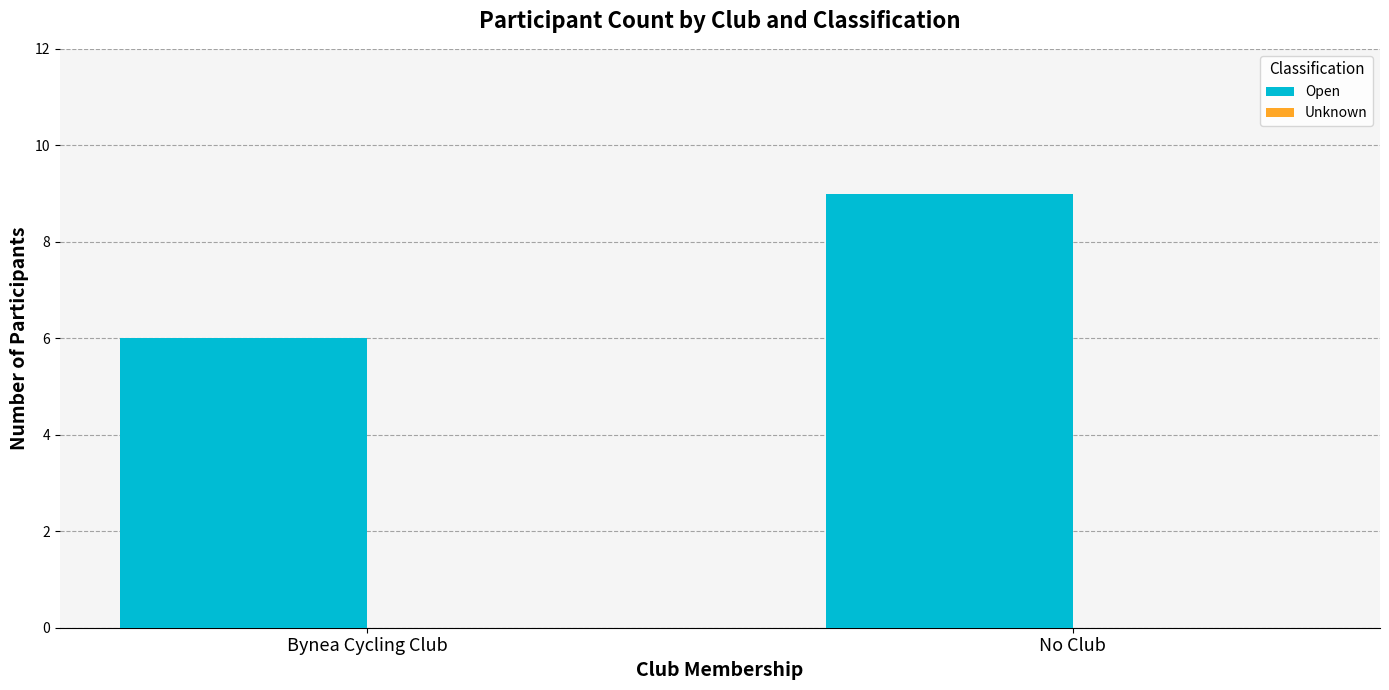

At which label is the value closest to 7?

Bynea Cycling Club